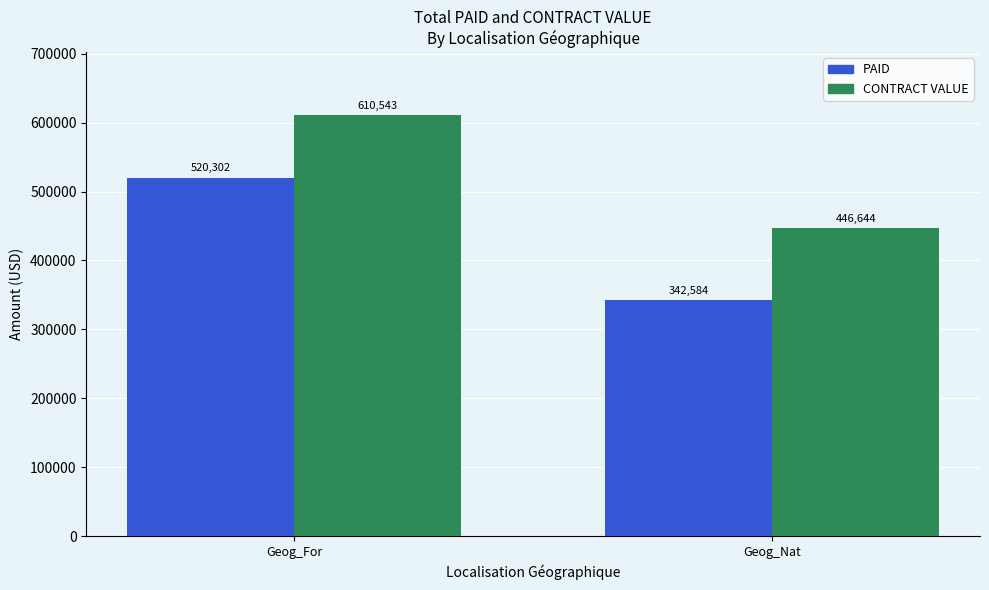

List the series in order of their peak value, lowest first.

PAID, CONTRACT VALUE